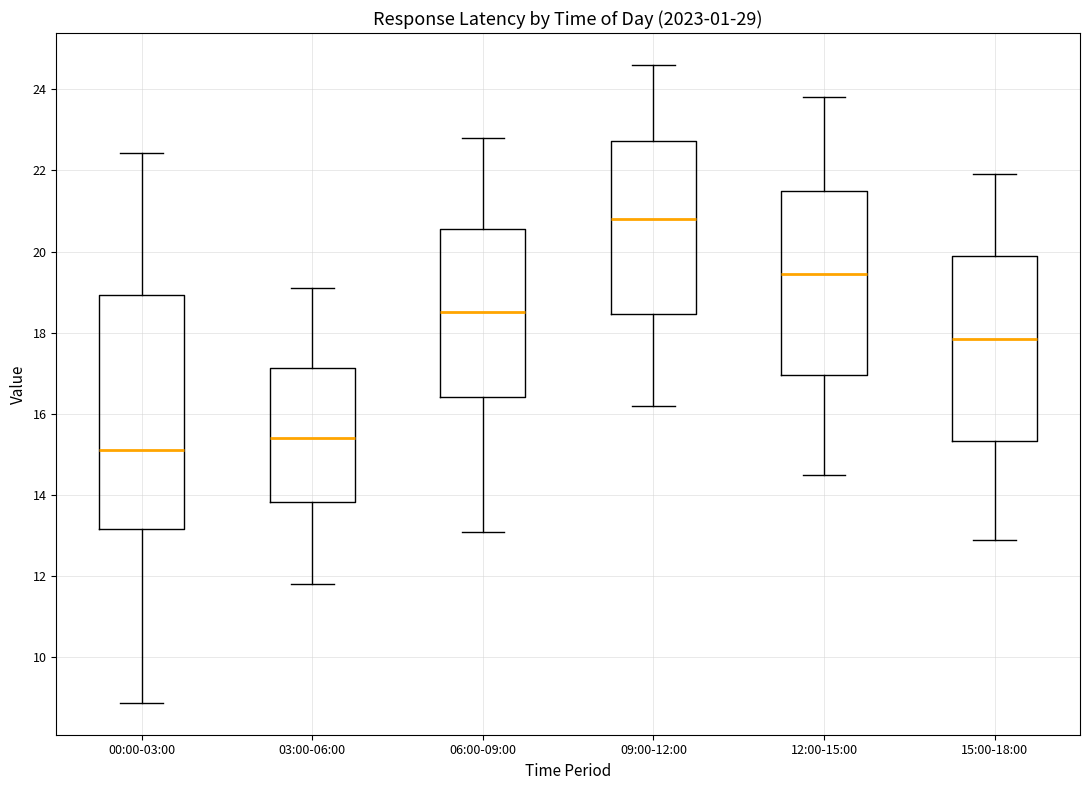

Reading left to right, transcribe this box plot: for each box, give where its median line is, the range the box spans, and where its two whiskers end, as read against the y-axis. The values are not printed on the chart, so give them approximately, as read against the axis.

00:00-03:00: median 15.2, box 13.2 to 19.0, whiskers 8.8 to 22.4
03:00-06:00: median 15.4, box 13.8 to 17.2, whiskers 11.8 to 19.2
06:00-09:00: median 18.6, box 16.4 to 20.6, whiskers 13.2 to 22.8
09:00-12:00: median 20.8, box 18.4 to 22.8, whiskers 16.2 to 24.6
12:00-15:00: median 19.4, box 17.0 to 21.6, whiskers 14.6 to 23.8
15:00-18:00: median 17.8, box 15.4 to 20.0, whiskers 13.0 to 22.0